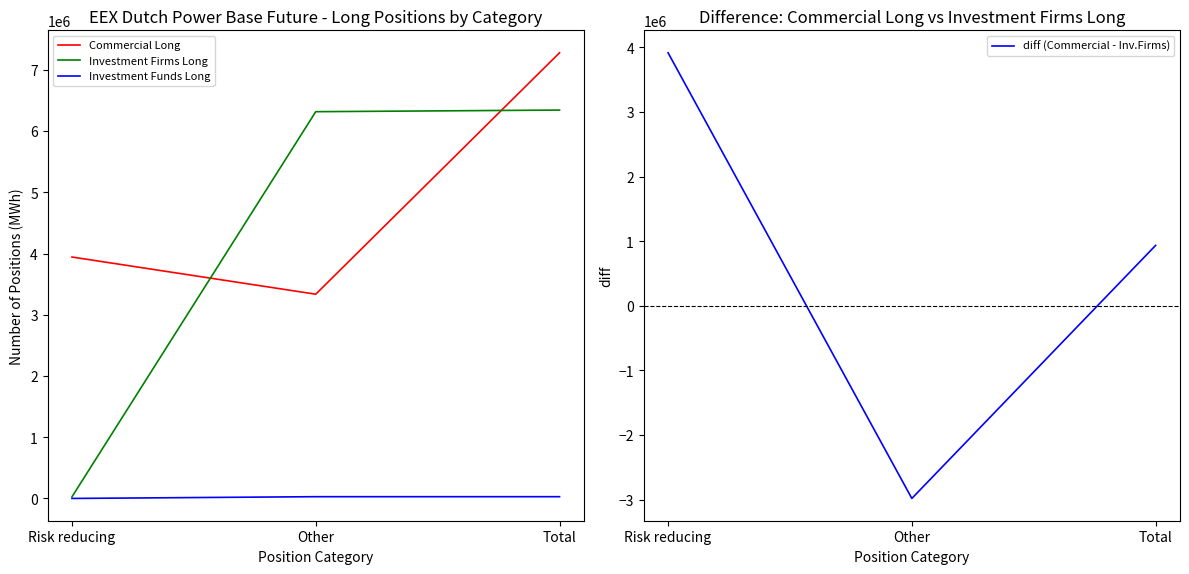

At how many categories does at least one series exceed -2231924?

3